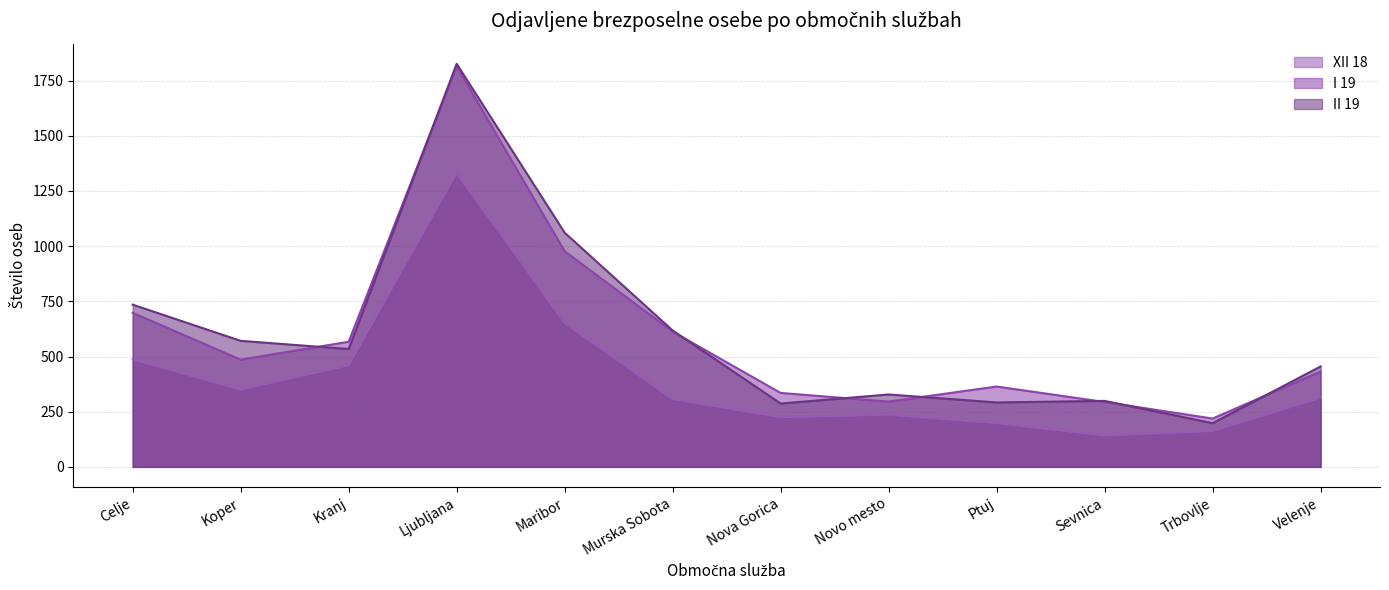

Which series has the widest spread of values?

II 19